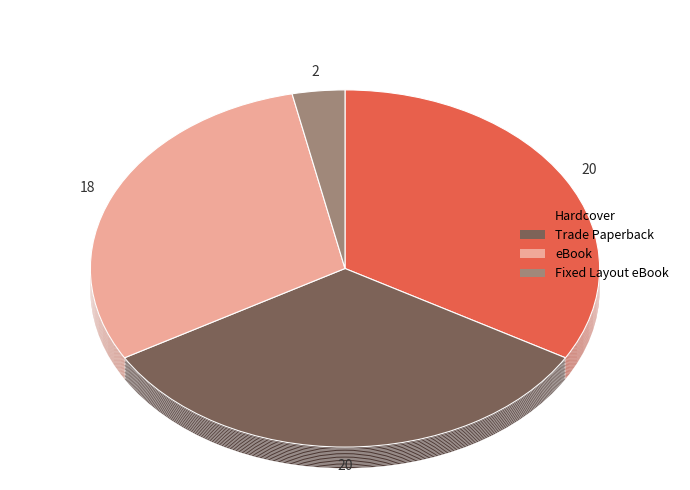

Which slice is the smallest?

Fixed Layout eBook